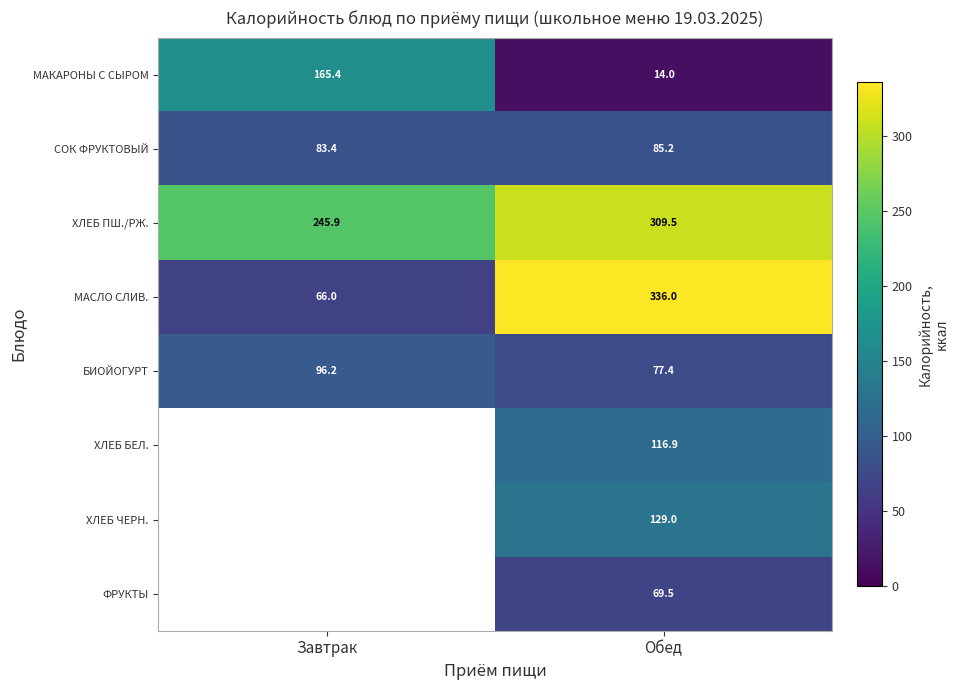

The БИОЙОГУРТ series shows 36.7 at Обед. True or false?

False